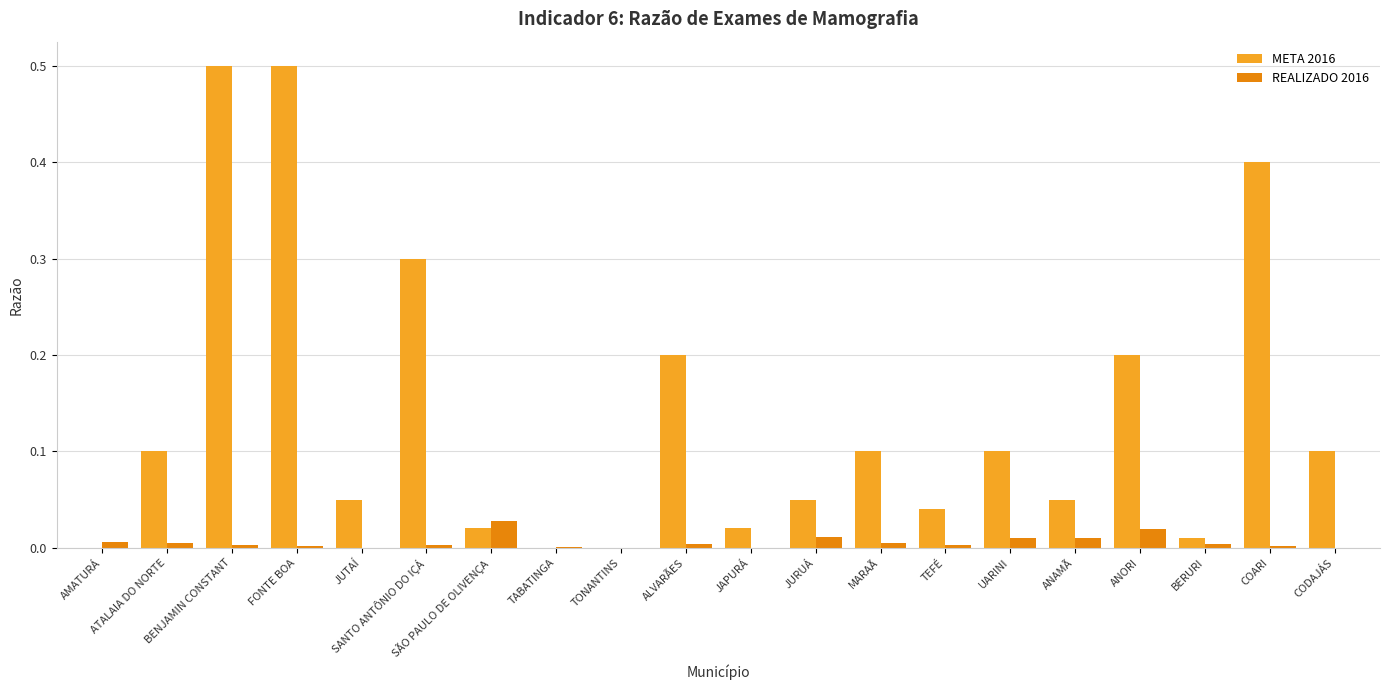

Is the value of REALIZADO 2016 at BERURI greater than the value of META 2016 at JAPURÁ?

No